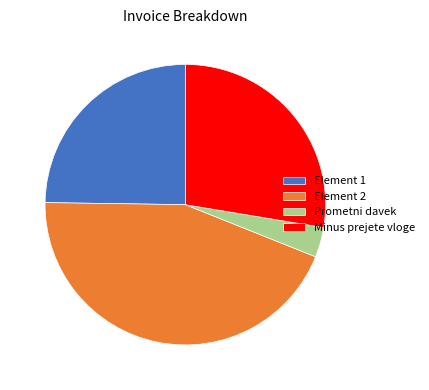

Rank the categories by value from highest to lowest.

Element 2, Minus prejete vloge, Element 1, Prometni davek